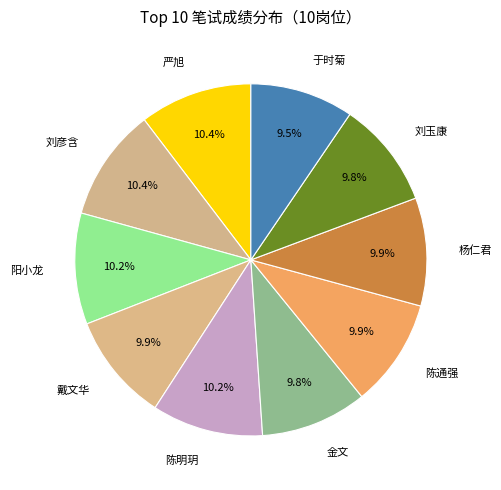

Count the number of slices in the pie.

10